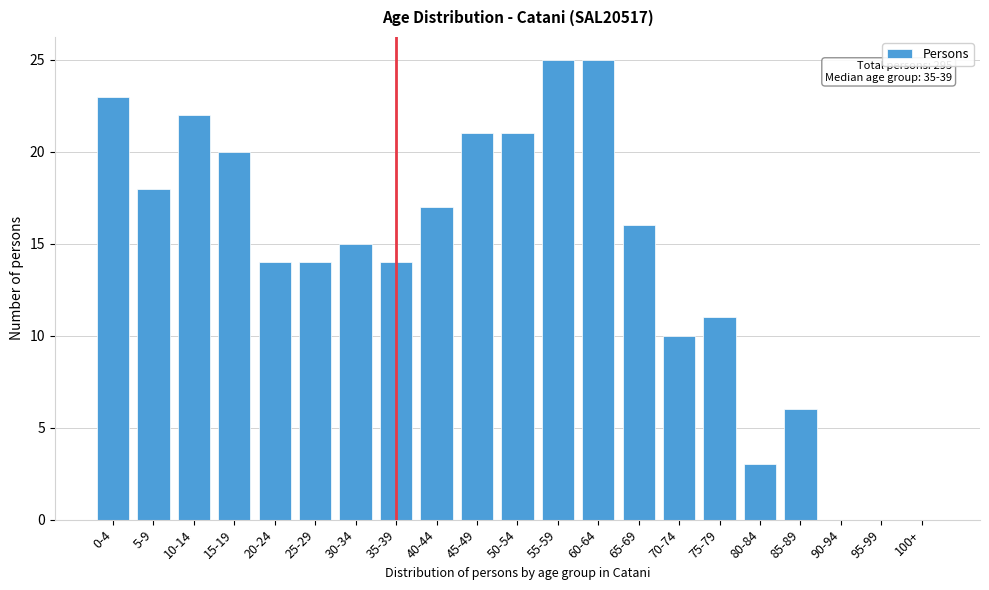

Reading right to left, what are all the values shown in this chart?

100+=0	95-99=0	90-94=0	85-89=6	80-84=3	75-79=11	70-74=10	65-69=16	60-64=25	55-59=25	50-54=21	45-49=21	40-44=17	35-39=14	30-34=15	25-29=14	20-24=14	15-19=20	10-14=22	5-9=18	0-4=23